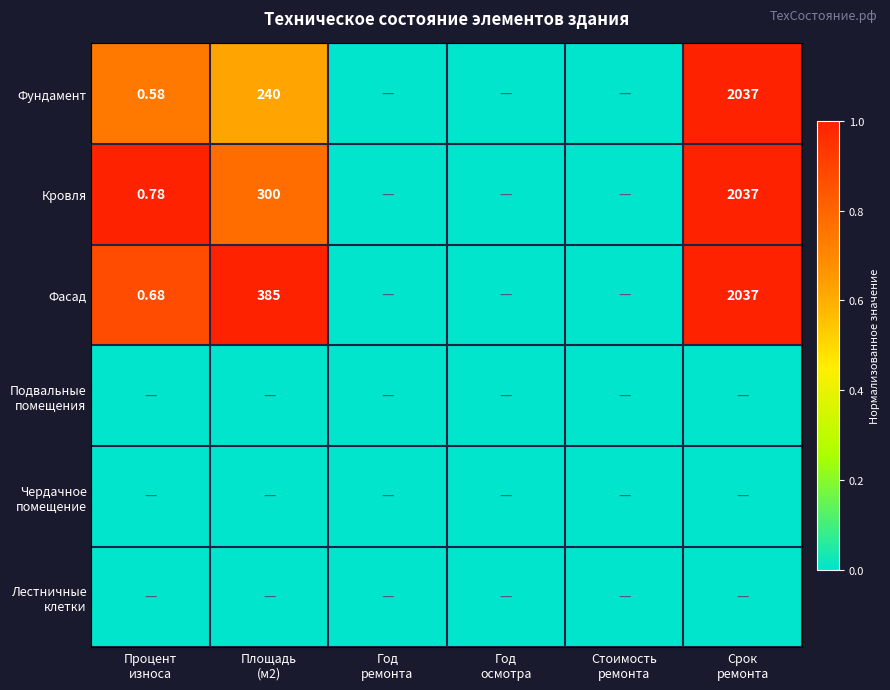

At which label does Кровля reach its minimum?

Год ремонта